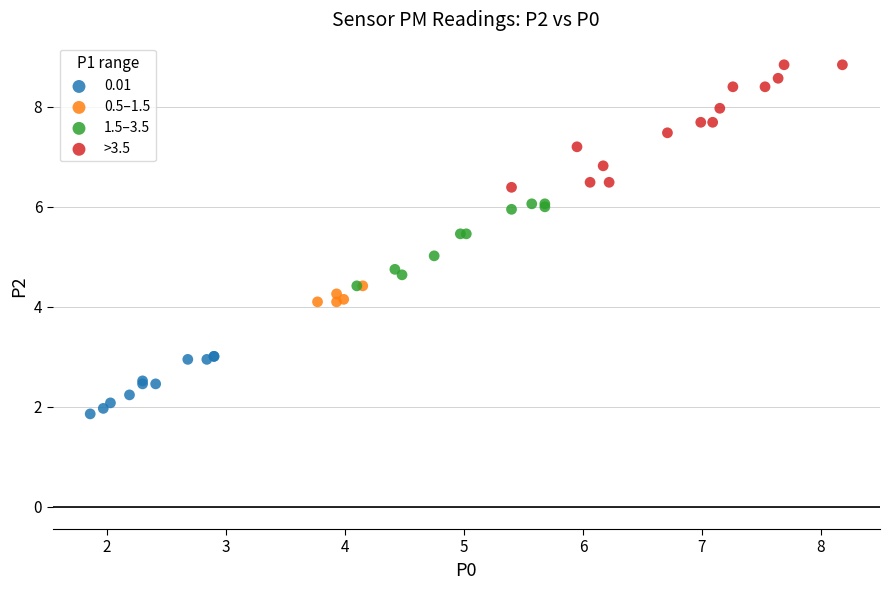

Which series contains the highest Y value?

>3.5